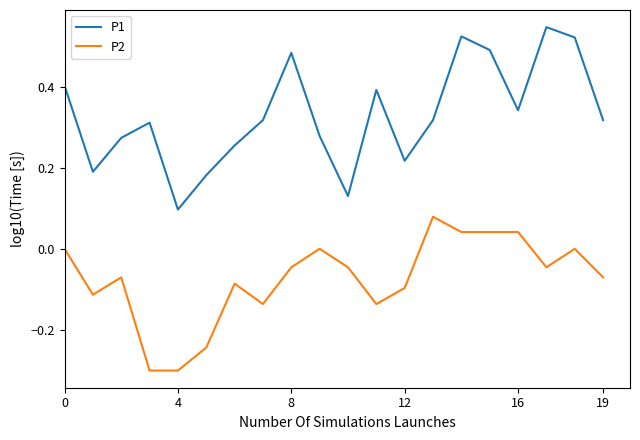

How many distinct data groups are displayed?

2